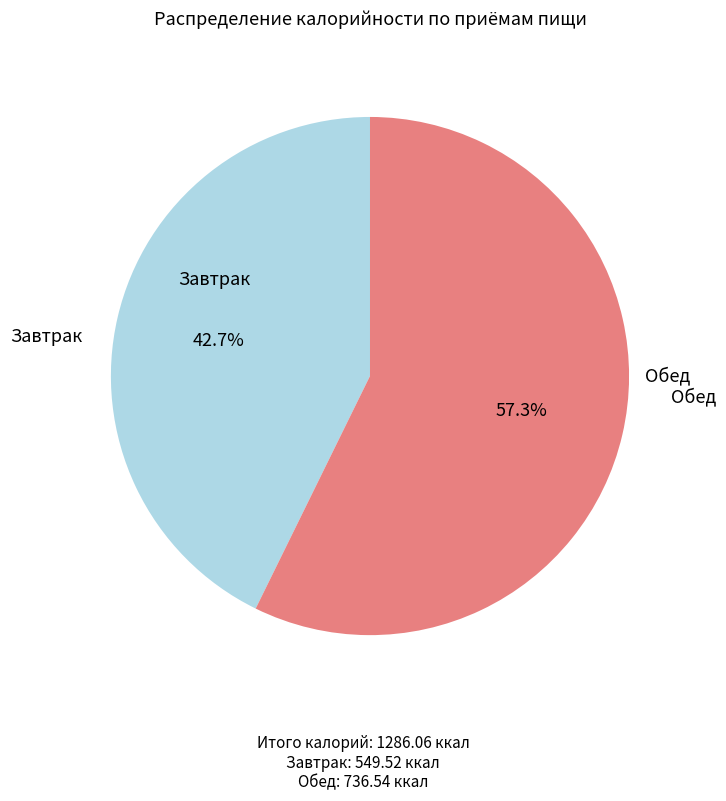

Does any single category account for the majority?

Yes